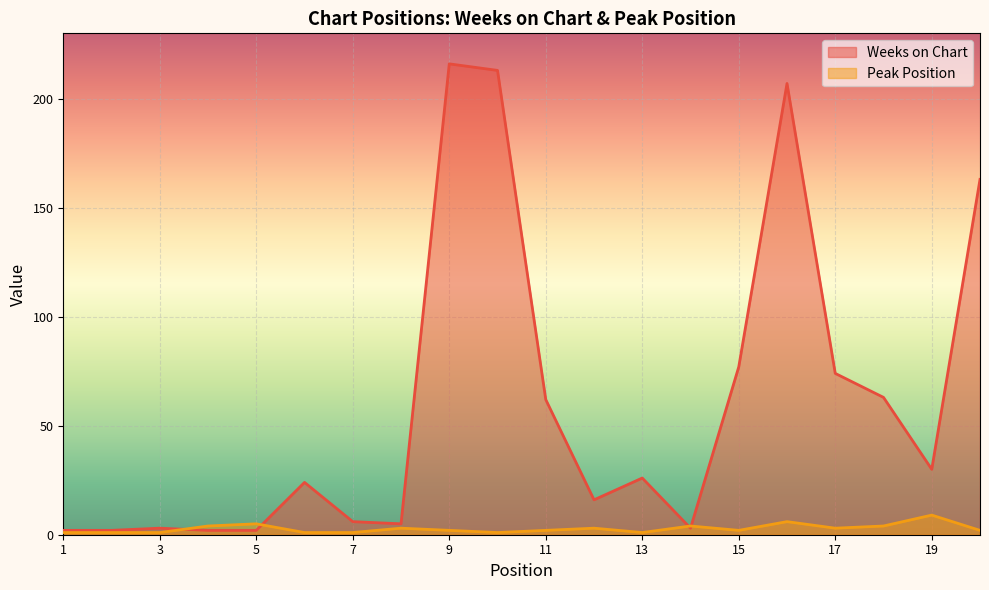

What value does the Peak Position series have at 15?

2